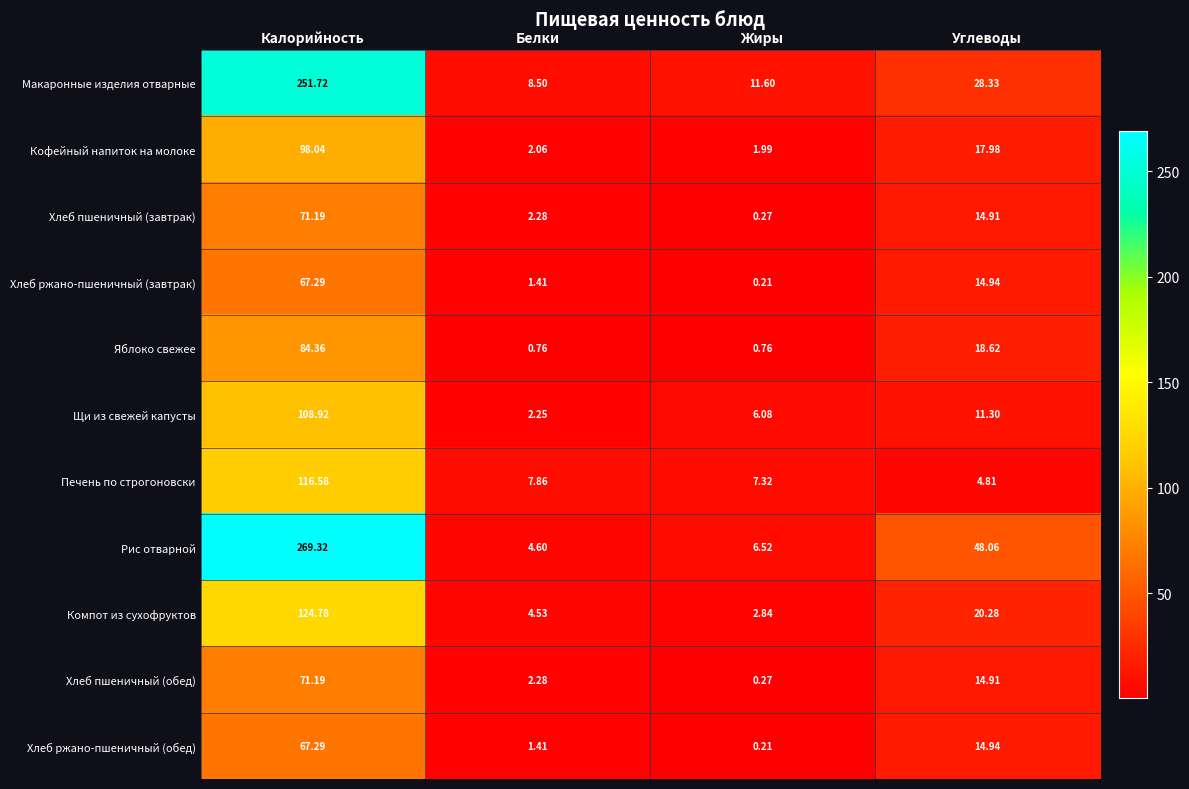

List the labels in order of Компот из сухофруктов value, smallest first.

Жиры, Белки, Углеводы, Калорийность